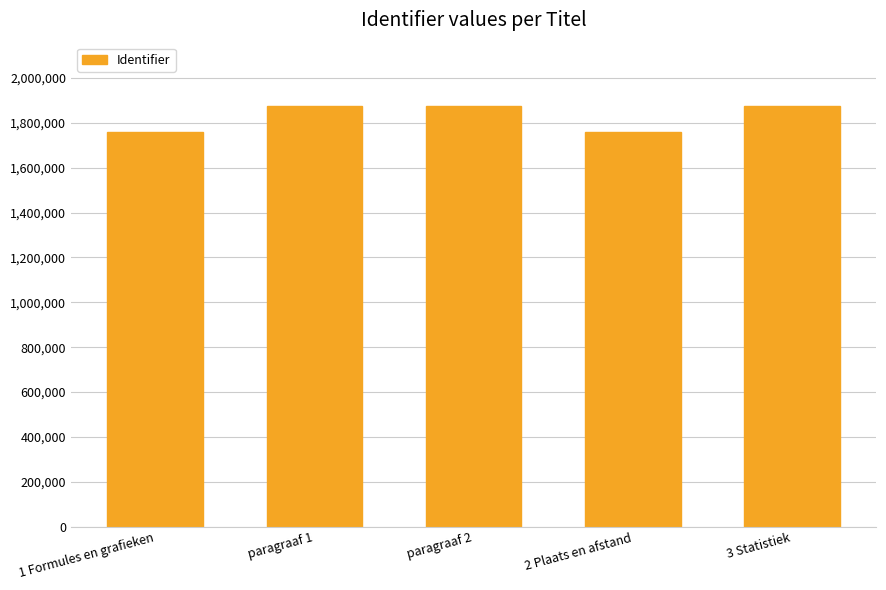

How many data points does each series have?

5